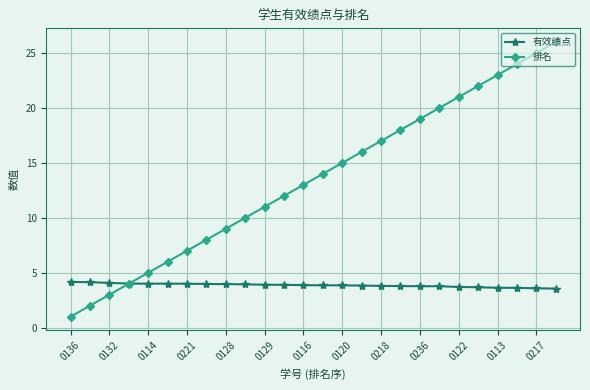

Which series has the largest range (max minus min)?

排名